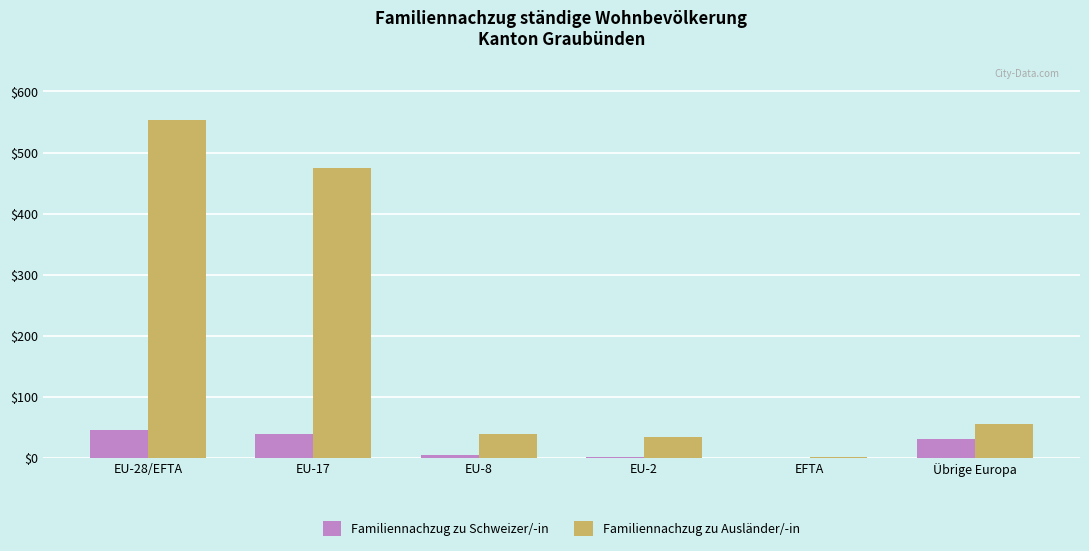

What is the sum of all Familiennachzug zu Ausländer/-in values?

1159